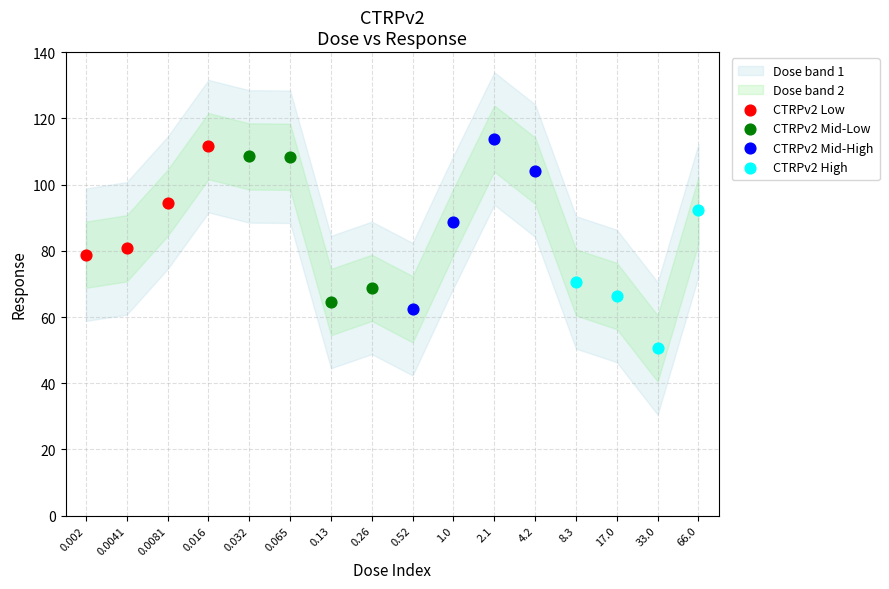

Which series reaches the minimum Y coordinate?

CTRPv2 High